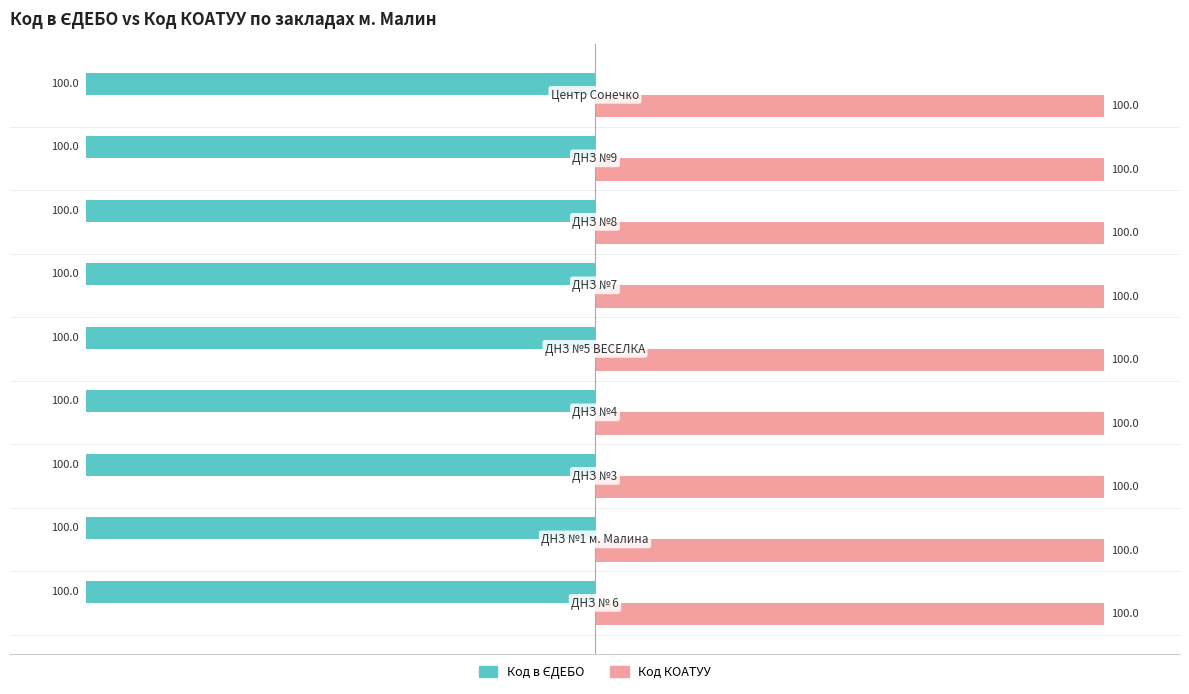

At how many categories does at least one series exceed 24?

9